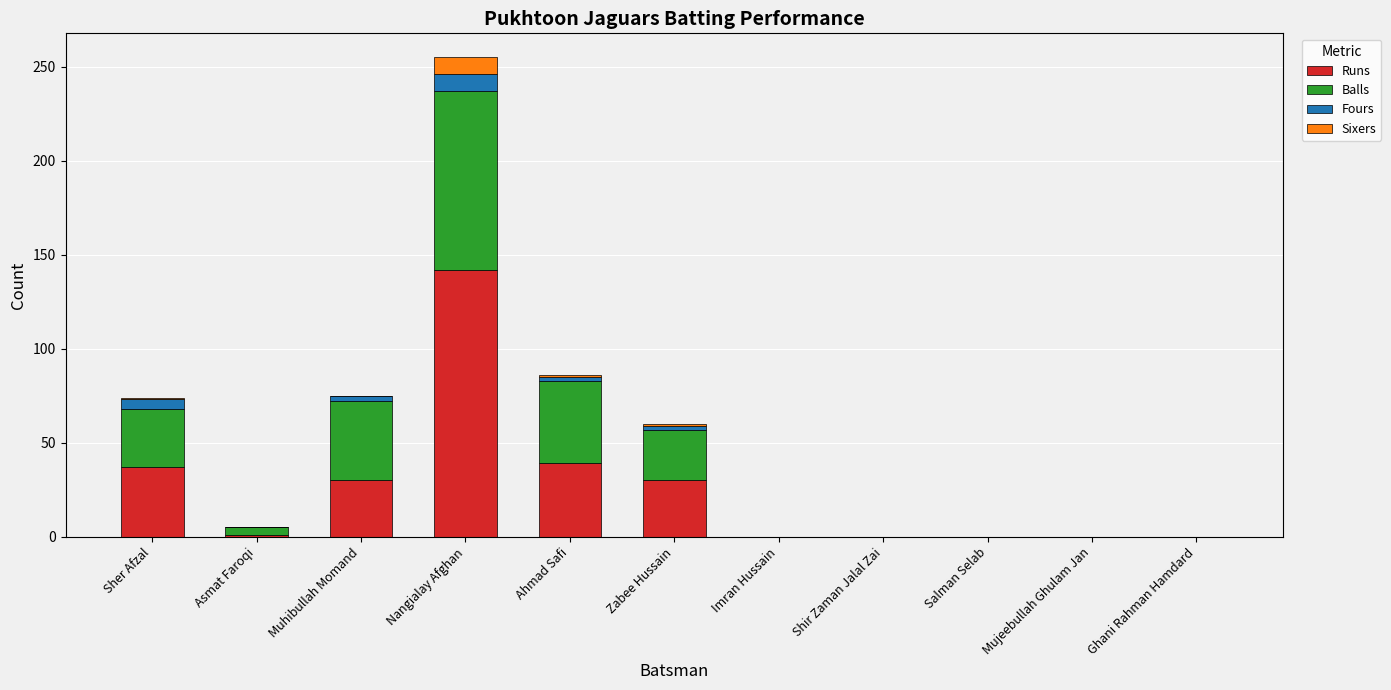

At which label does Runs reach its peak?

Nangialay Afghan